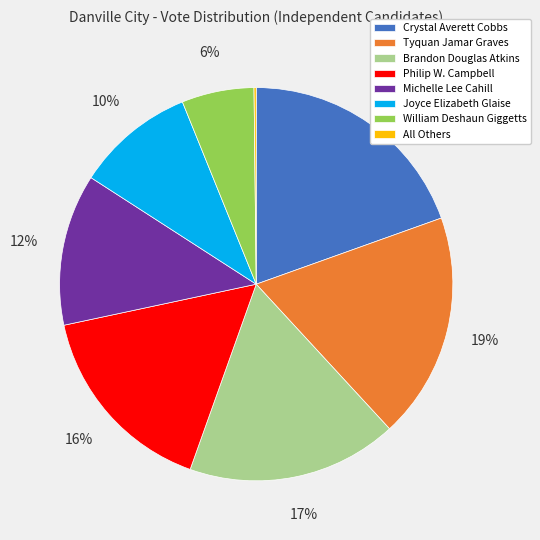

Is the sum of Philip W. Campbell and Tyquan Jamar Graves greater than half?

No